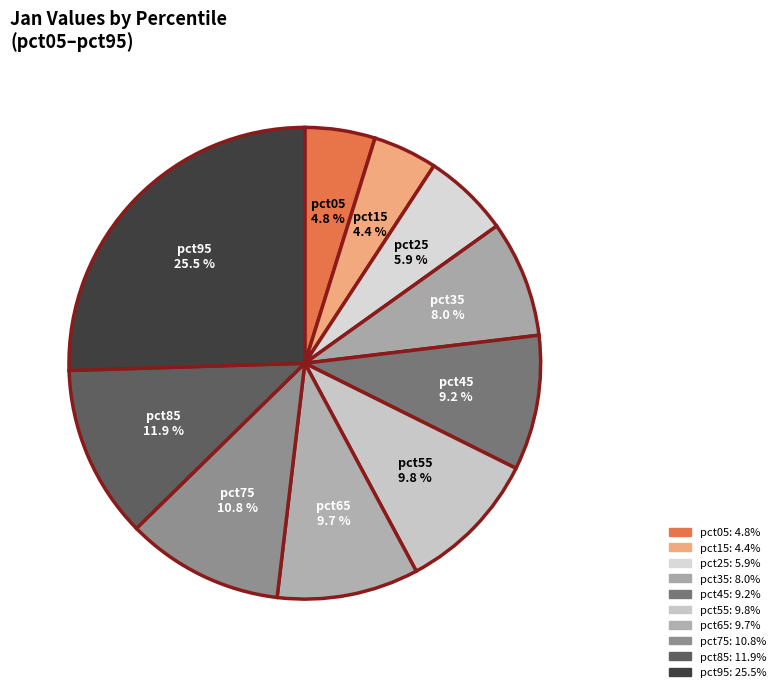

Count the number of slices in the pie.

10